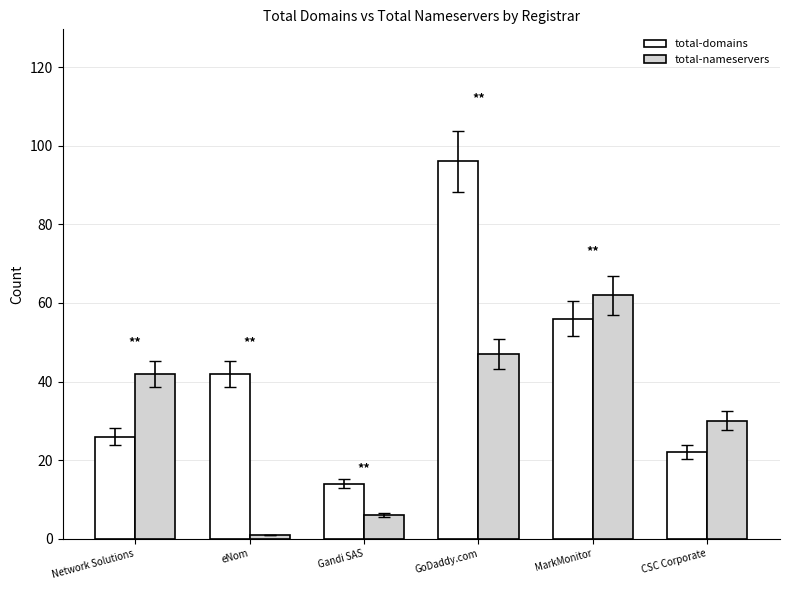

What is the label of the 6th bar from the left?

CSC Corporate